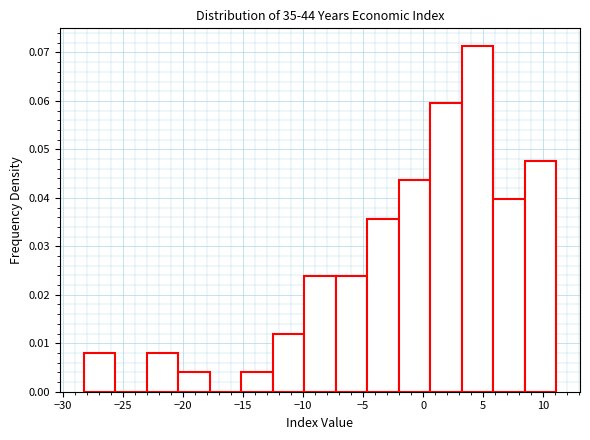

Reading left to right, list every bar in this chart as the range it spans on the x-axis followed by its height. Neither the bar edges nor the heights are printed on the chart, so give them approximately, as read against the axes.

-28.5 to -25.5: 0.008
-25.5 to -23.0: 0
-23.0 to -20.5: 0.008
-20.5 to -18.0: 0.004
-18.0 to -15.0: 0
-15.0 to -12.5: 0.004
-12.5 to -10.0: 0.012
-10.0 to -7.5: 0.024
-7.5 to -4.5: 0.024
-4.5 to -2.0: 0.036
-2.0 to 0.5: 0.044
0.5 to 3.0: 0.060
3.0 to 6.0: 0.071
6.0 to 8.5: 0.040
8.5 to 11.0: 0.048